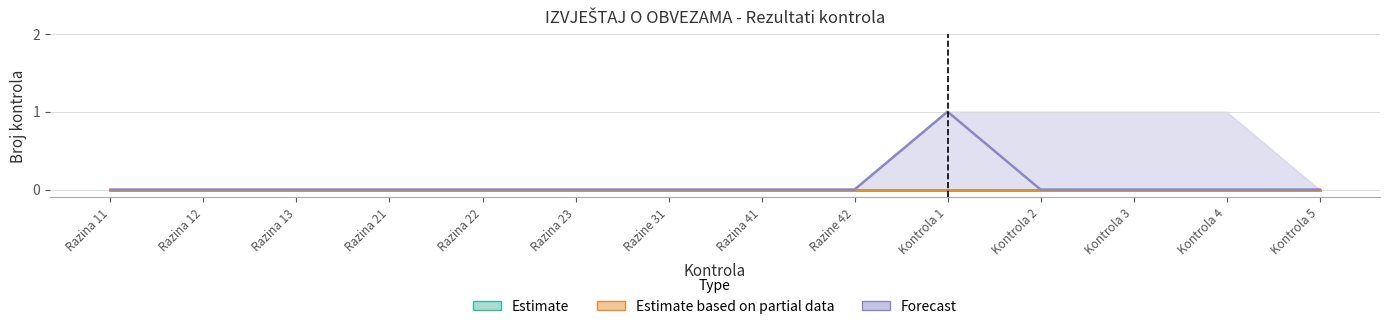

What position from the left is Kontrola 5?

14